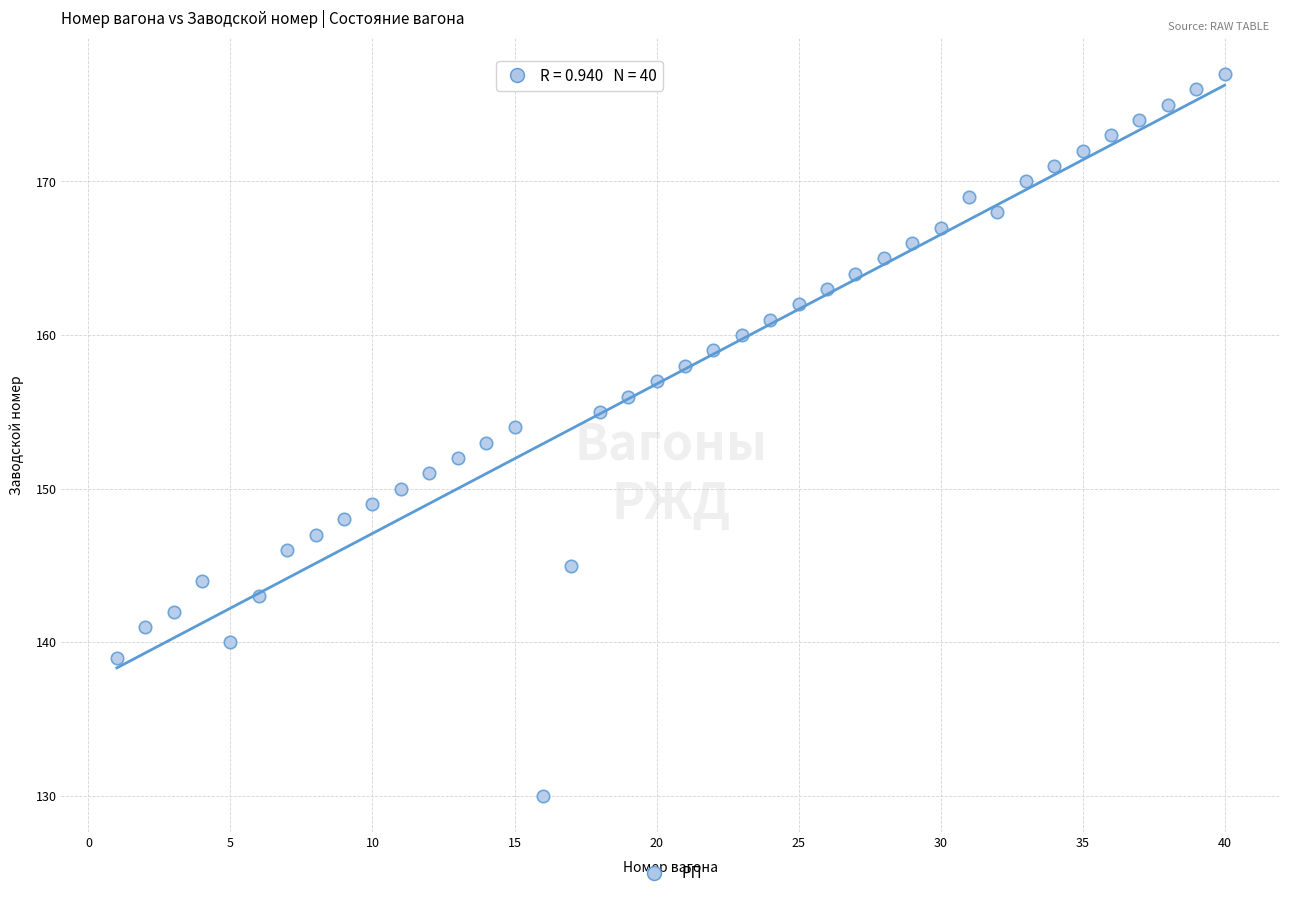

What is the range of Y values (max minus min)?

47